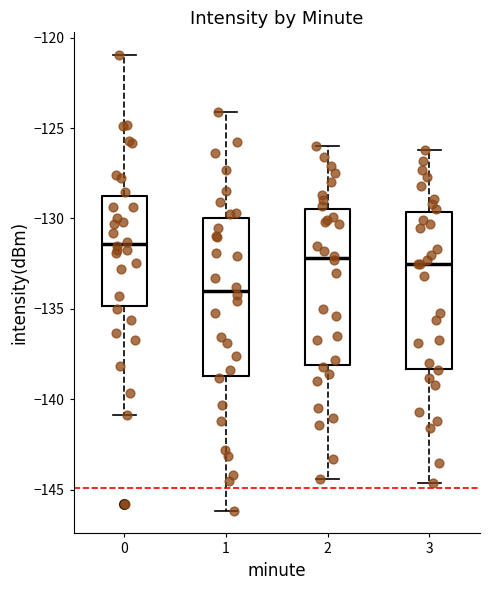

Reading left to right, read every box against the y-axis: the position of its median line, the range the box covers, and the ends of its whiskers. The values are not printed on the chart, so give them approximately, as read against the axis.

0: median -131.5, box -135.0 to -128.5, whiskers -141.0 to -121.0
1: median -134.0, box -138.5 to -130.0, whiskers -146.0 to -124.0
2: median -132.0, box -138.0 to -129.5, whiskers -144.5 to -126.0
3: median -132.5, box -138.5 to -129.5, whiskers -144.5 to -126.0